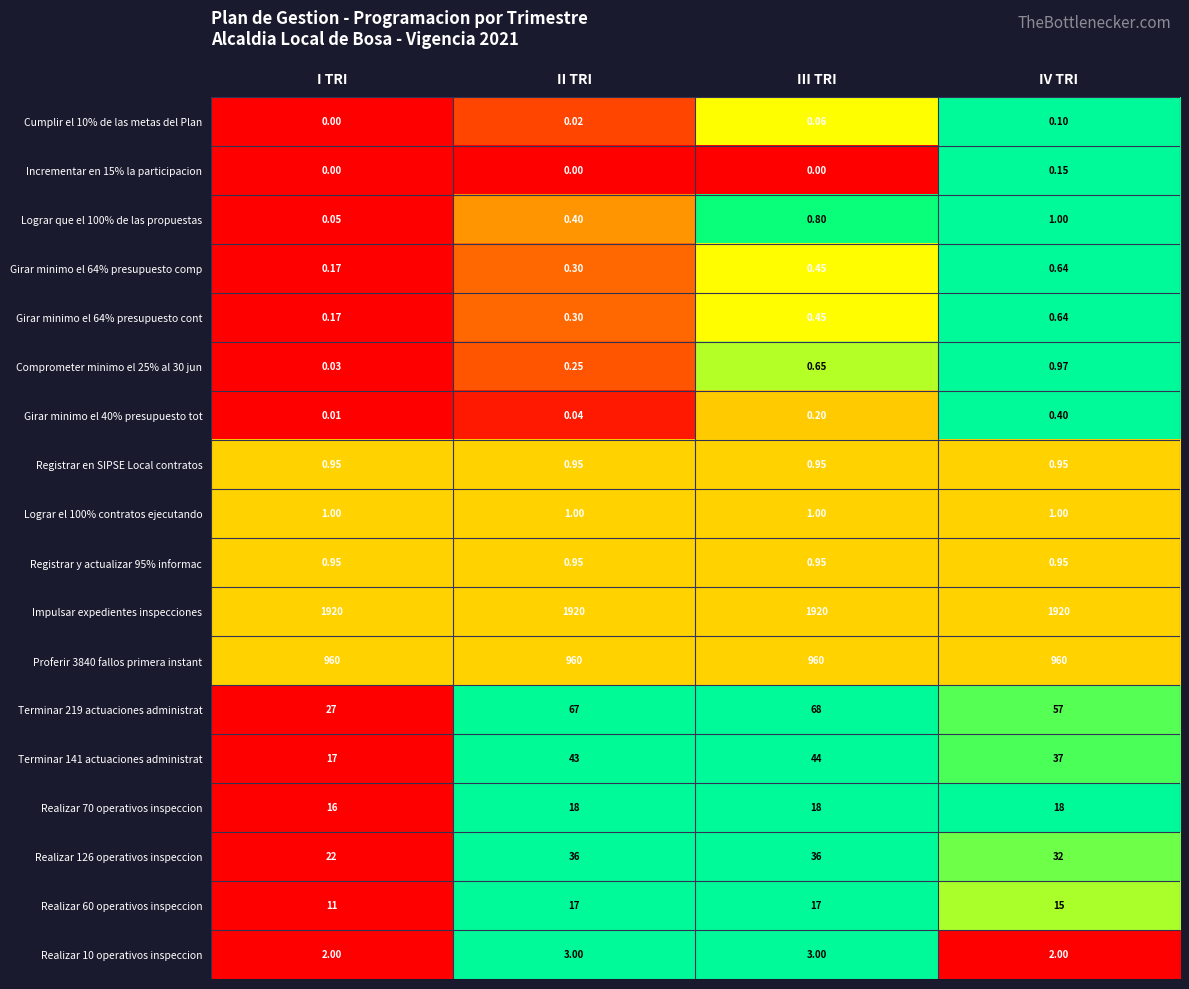

At which label is Terminar 219 actuaciones administrat closest to 47?

IV TRI